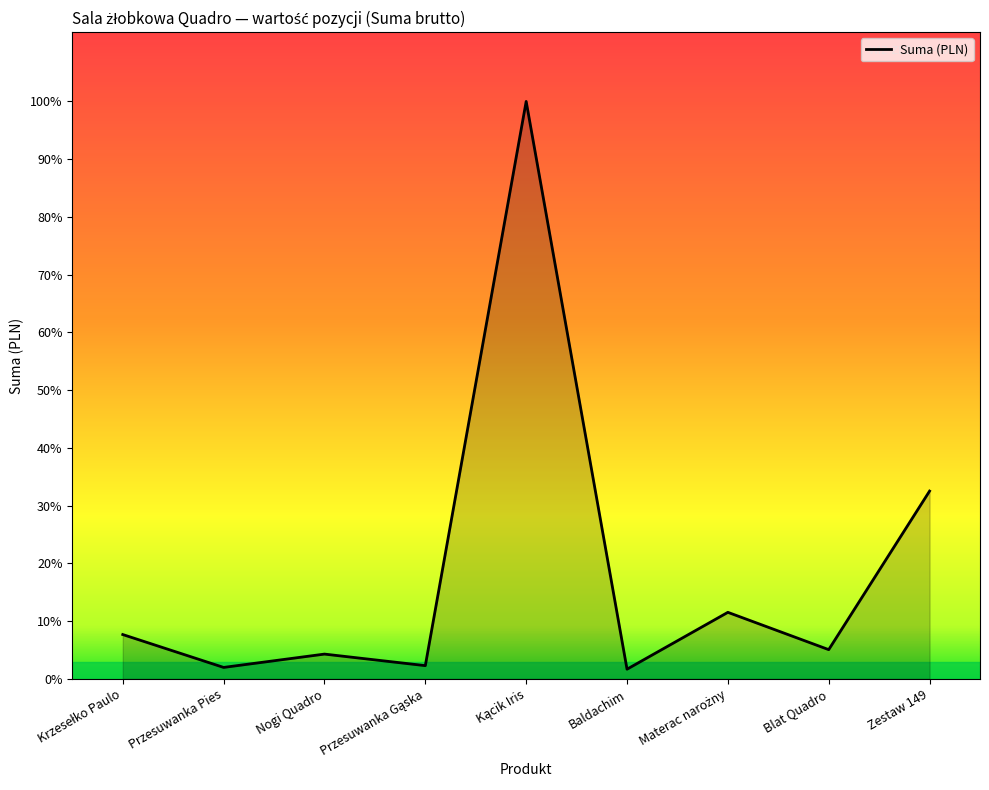

Where is the data nearest to the value 6609?

Zestaw 149